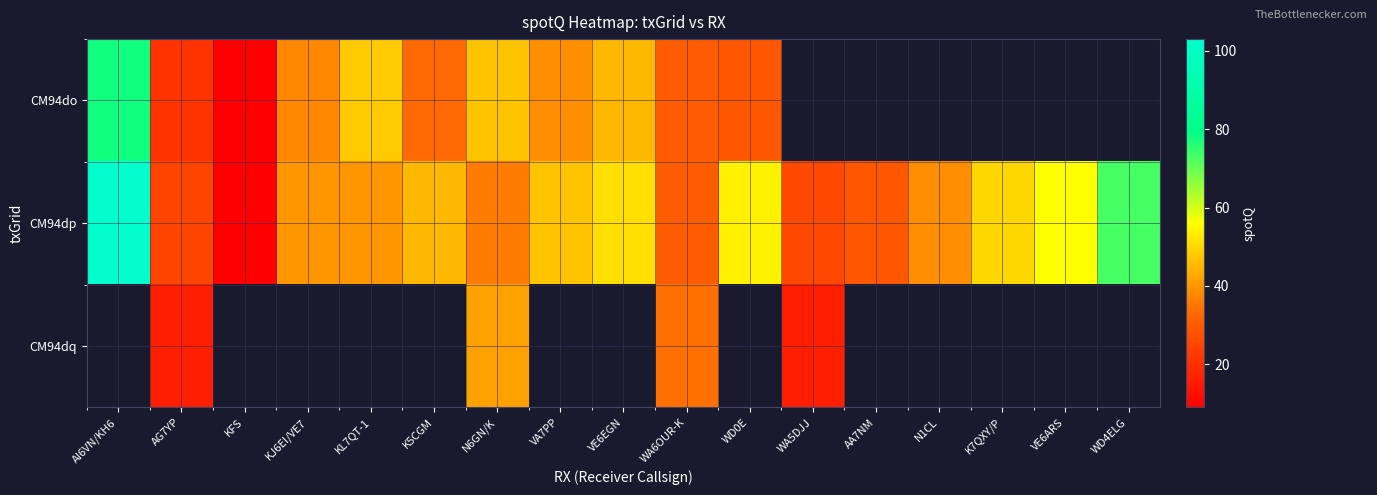

How many categories are shown in the chart?

17